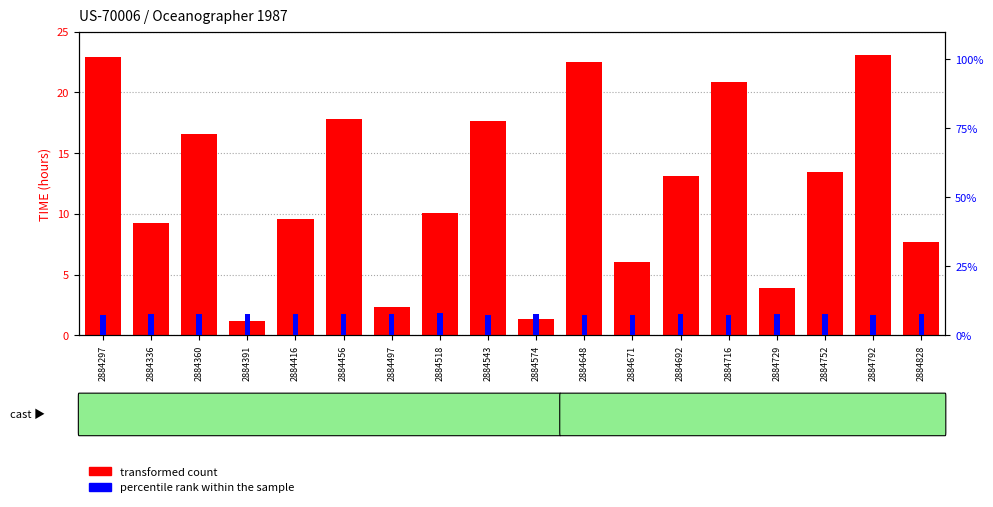

What is the minimum value for percentile rank within the sample?

7.4